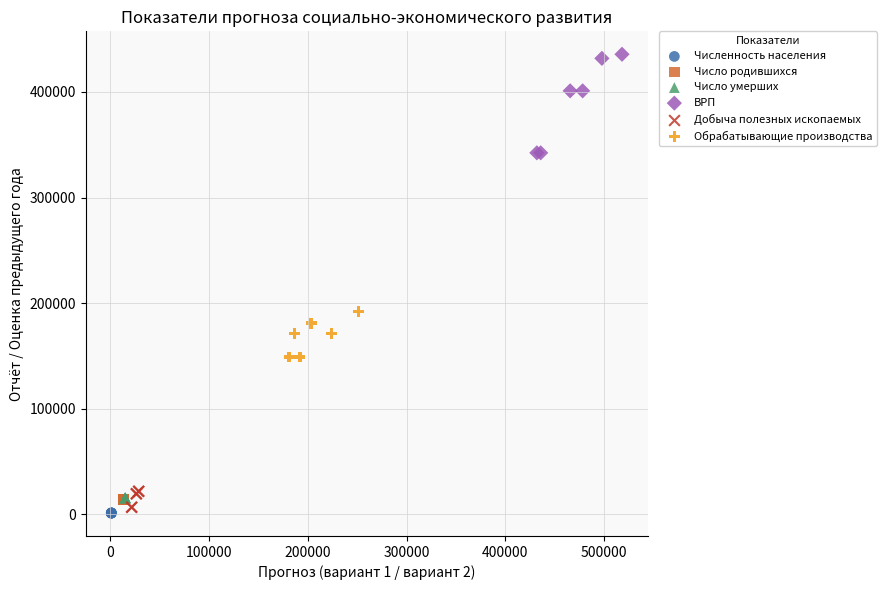

Which series has the widest spread of Y values?

ВРП